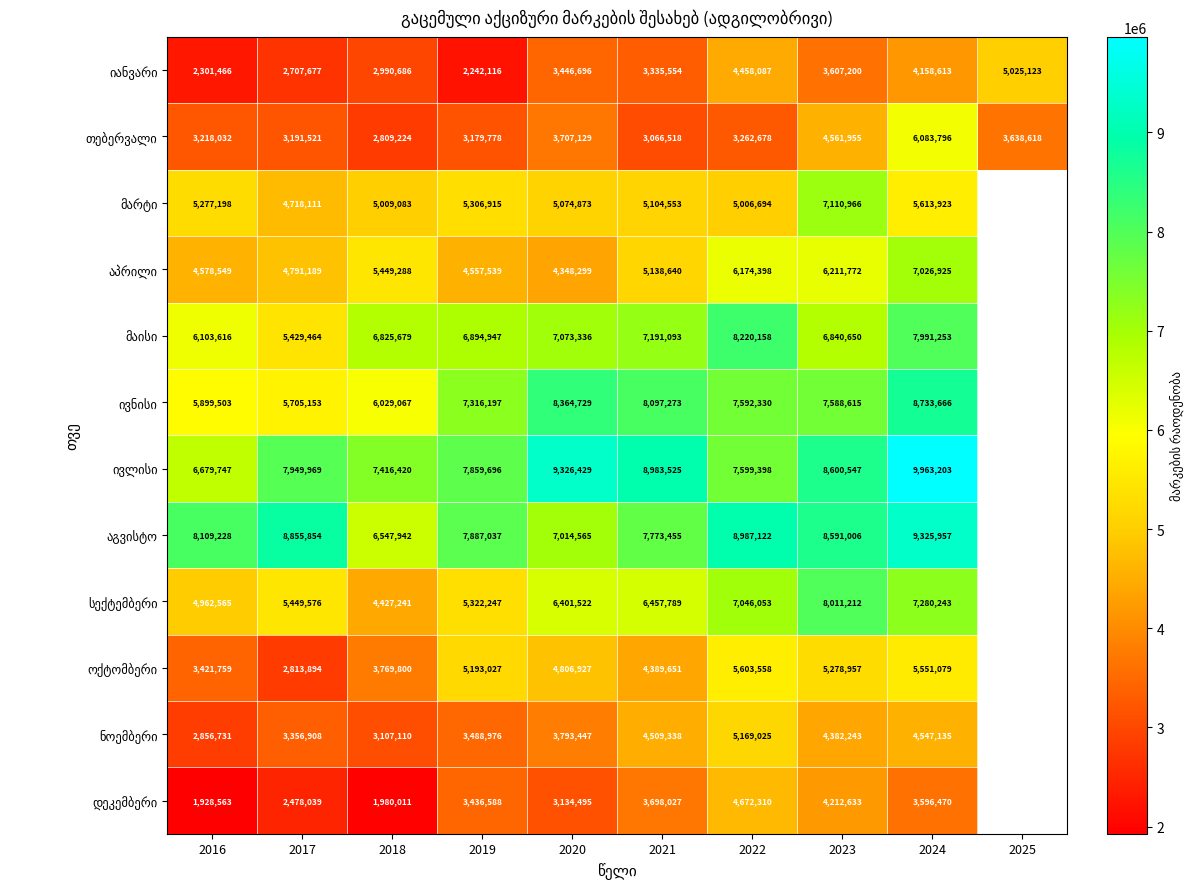

What is the total value across all series at 2016?

55336957